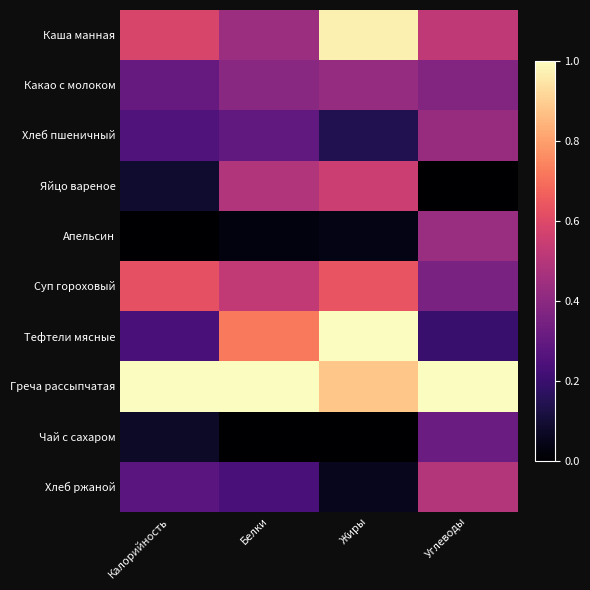

Reading left to right, extract all data points from this chart.

Каша манная: Калорийность=0.6	Белки=0.4	Жиры=1.0	Углеводы=0.5
Какао с молоком: Калорийность=0.3	Белки=0.4	Жиры=0.4	Углеводы=0.4
Хлеб пшеничный: Калорийность=0.3	Белки=0.3	Жиры=0.1	Углеводы=0.4
Яйцо вареное: Калорийность=0.1	Белки=0.5	Жиры=0.6	Углеводы=0.0
Апельсин: Калорийность=0.0	Белки=0.0	Жиры=0.0	Углеводы=0.4
Суп гороховый: Калорийность=0.6	Белки=0.5	Жиры=0.6	Углеводы=0.4
Тефтели мясные: Калорийность=0.2	Белки=0.7	Жиры=1.0	Углеводы=0.2
Греча рассыпчатая: Калорийность=1.0	Белки=1.0	Жиры=0.9	Углеводы=1.0
Чай с сахаром: Калорийность=0.1	Белки=0.0	Жиры=0.0	Углеводы=0.3
Хлеб ржаной: Калорийность=0.3	Белки=0.2	Жиры=0.1	Углеводы=0.5